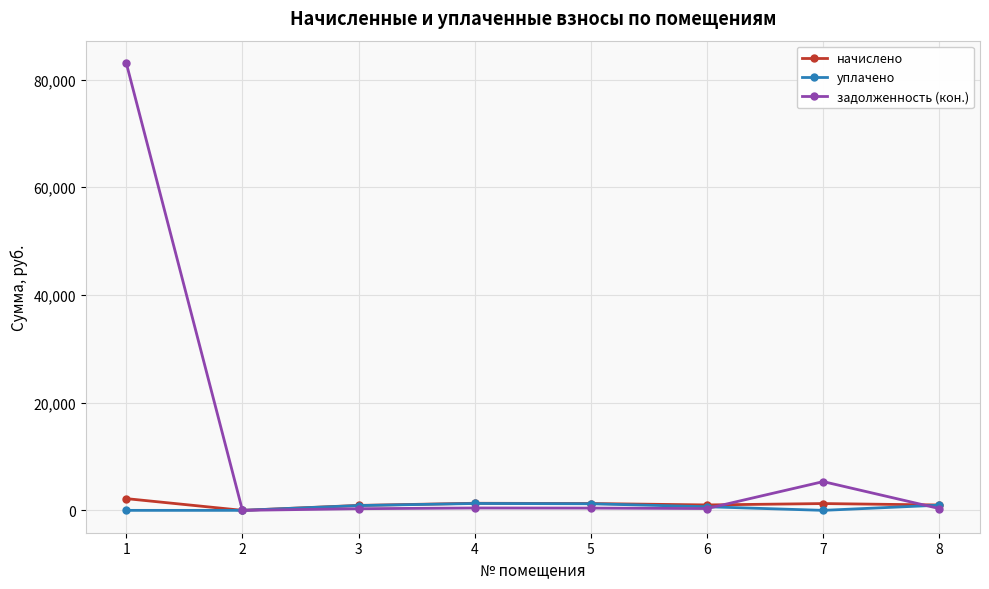

Which series has the widest spread of values?

задолженность (кон.)